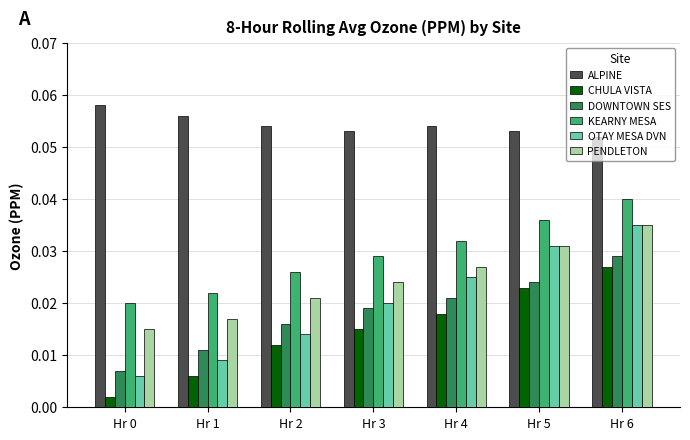

Which category has the highest value in the PENDLETON series?

Hr 6